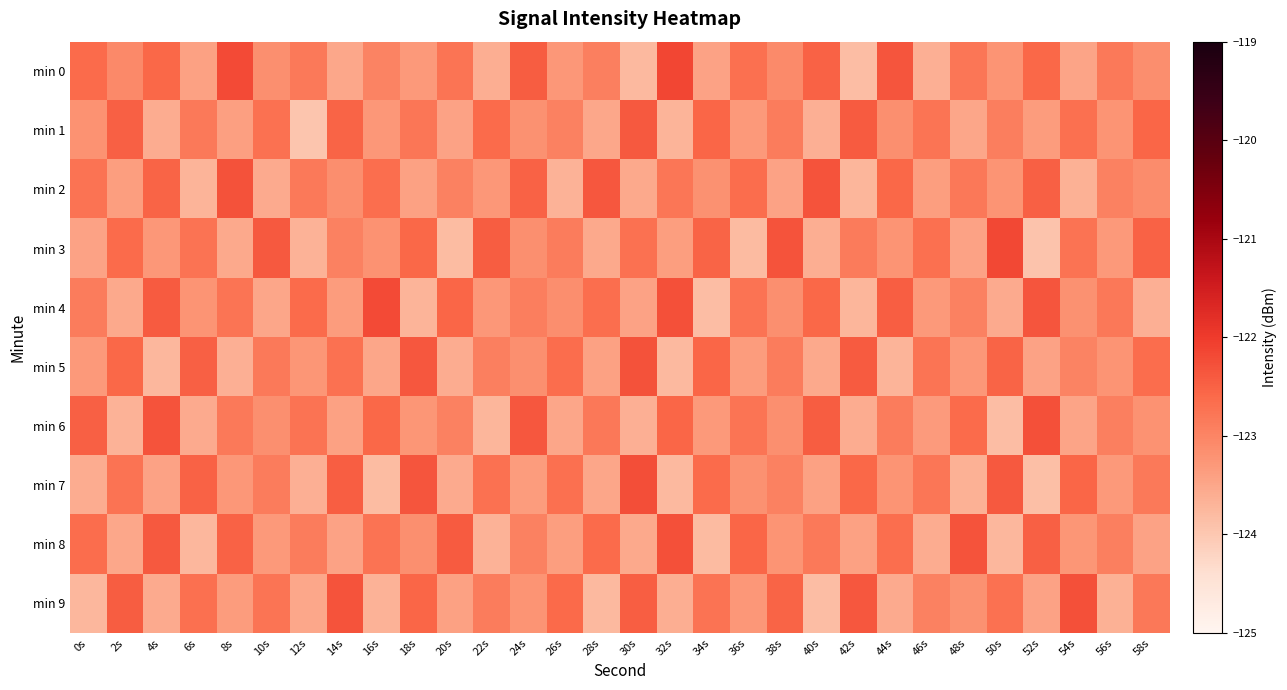

What is the minimum value shown in the chart?

-124.0